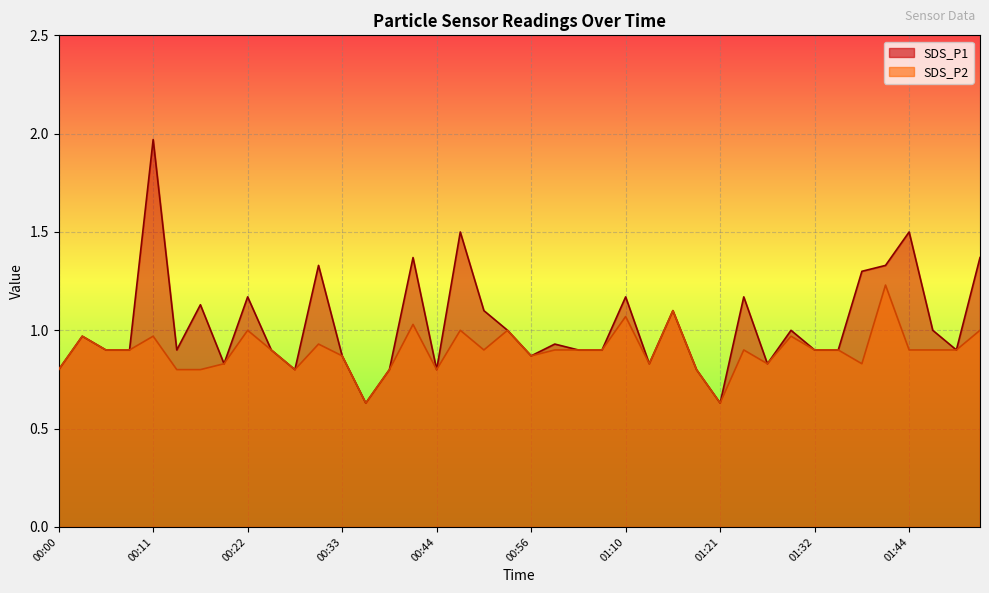

True or false: SDS_P1 and SDS_P2 cross at least once.

False